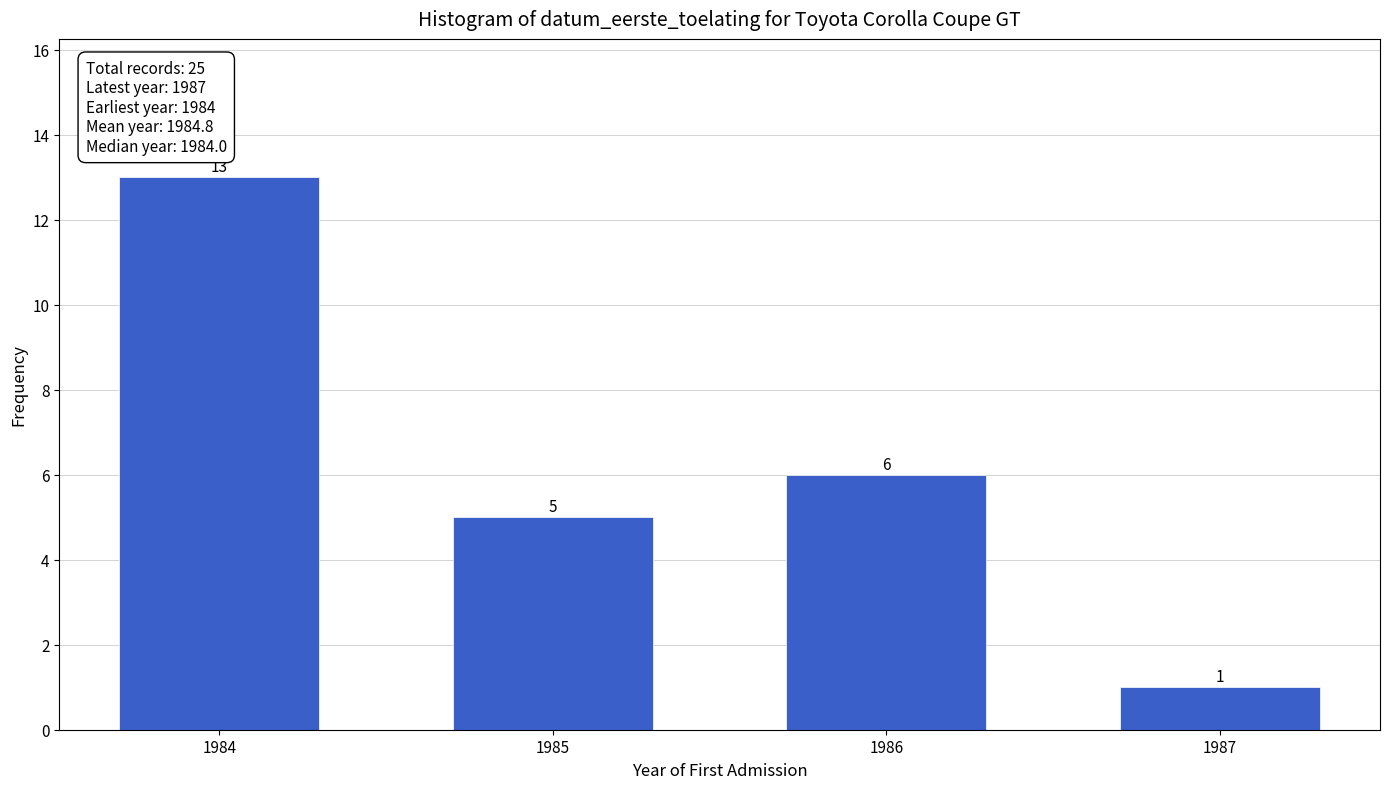

Reading left to right, transcribe all the data shown in this chart.

1984=13	1985=5	1986=6	1987=1